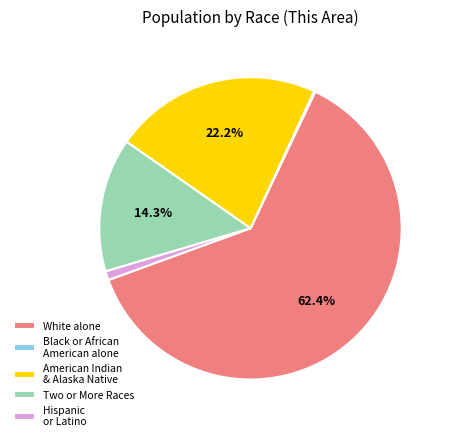

Which slice is the largest?

White alone